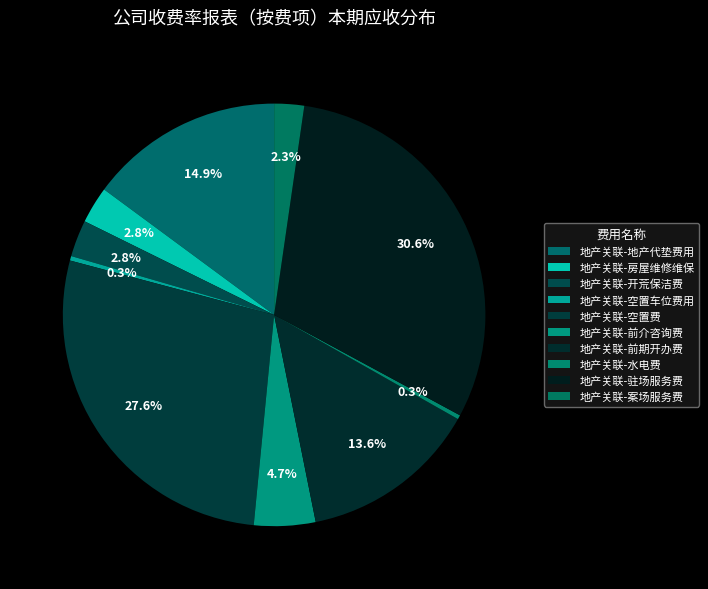

What percentage is NOT represented by 地产关联-案场服务费?

97.7%